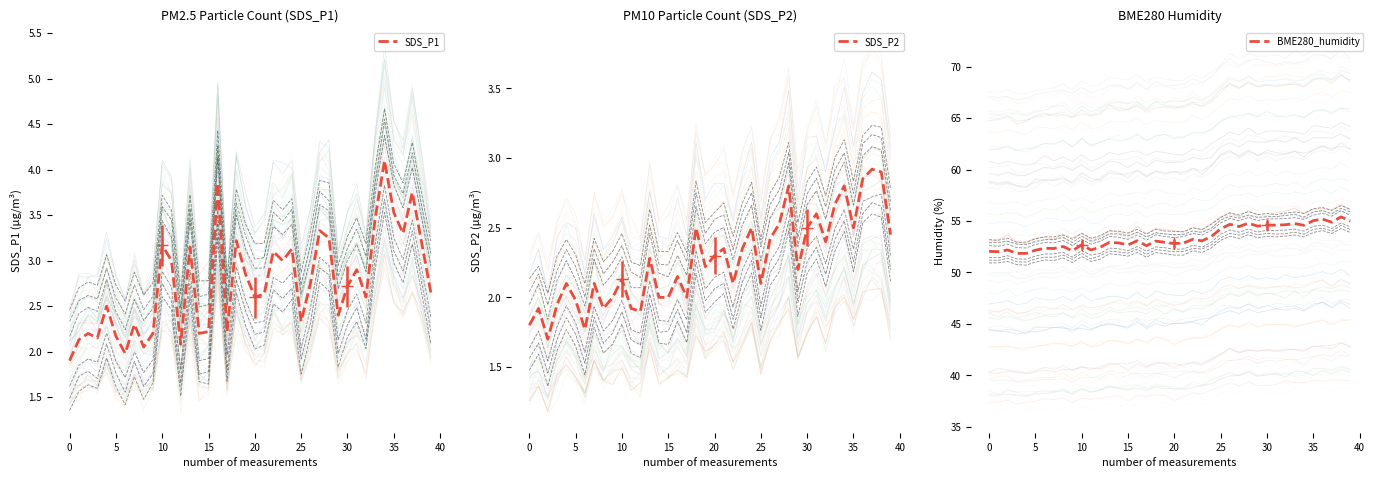

What is the maximum value for SDS_P1?

4.1